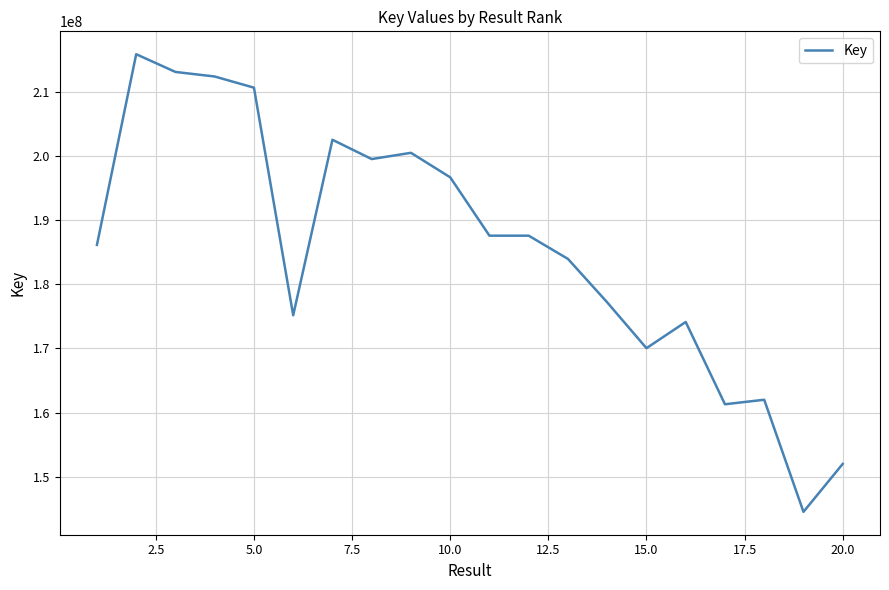

What is the difference between the maximum and minimum values?

71337513